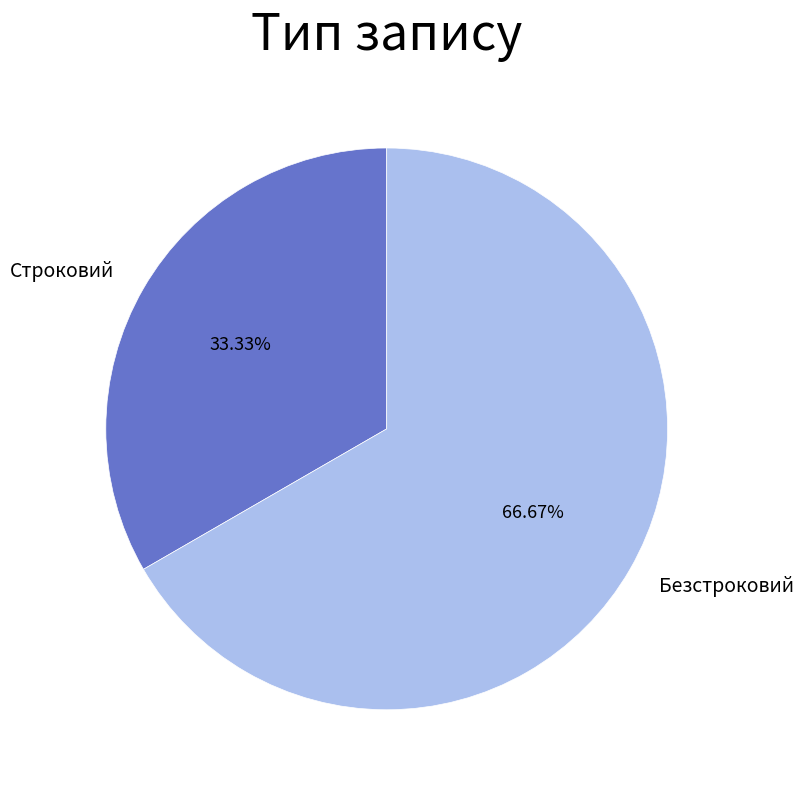

Rank the categories by value from lowest to highest.

Строковий, Безстроковий